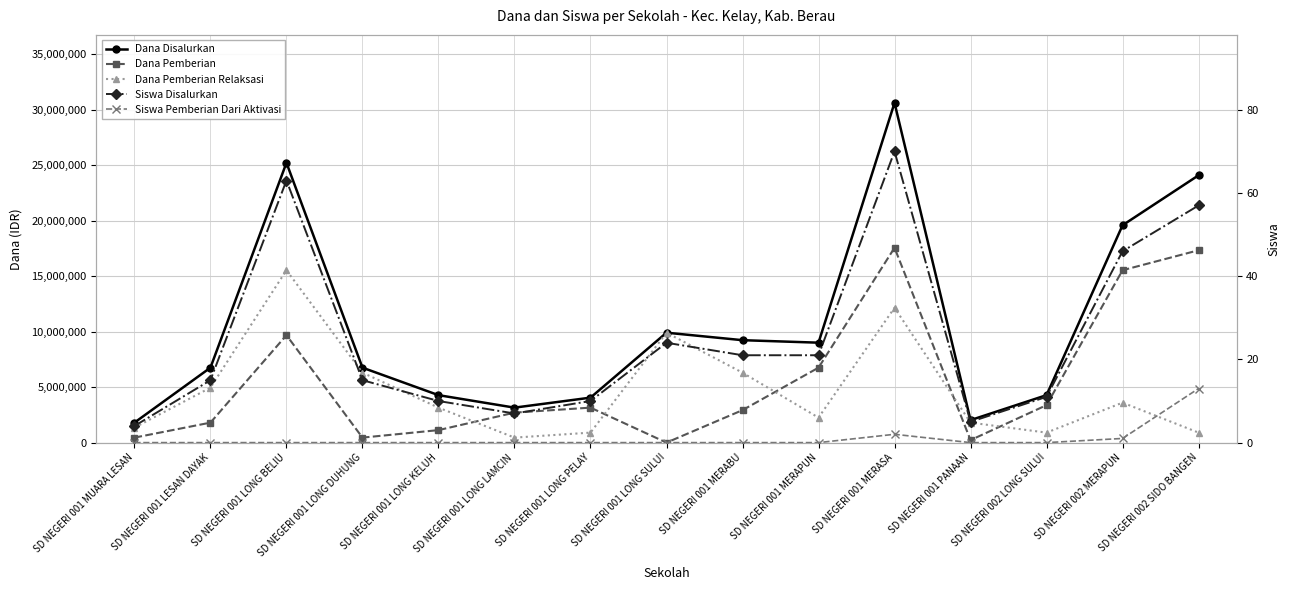

True or false: Dana Disalurkan and Siswa Pemberian Dari Aktivasi intersect in this chart.

False